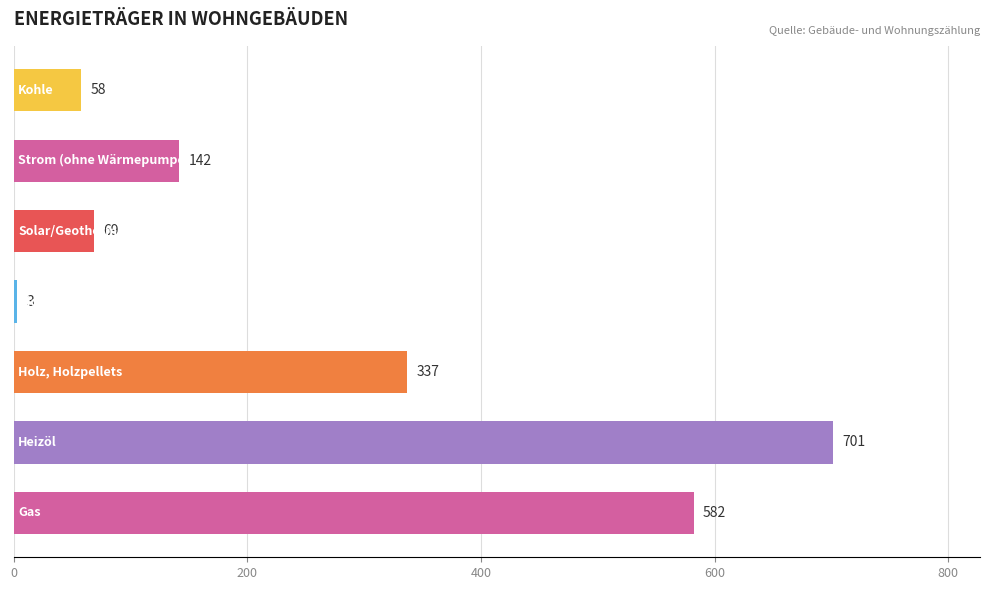

How many values are below 142?

3